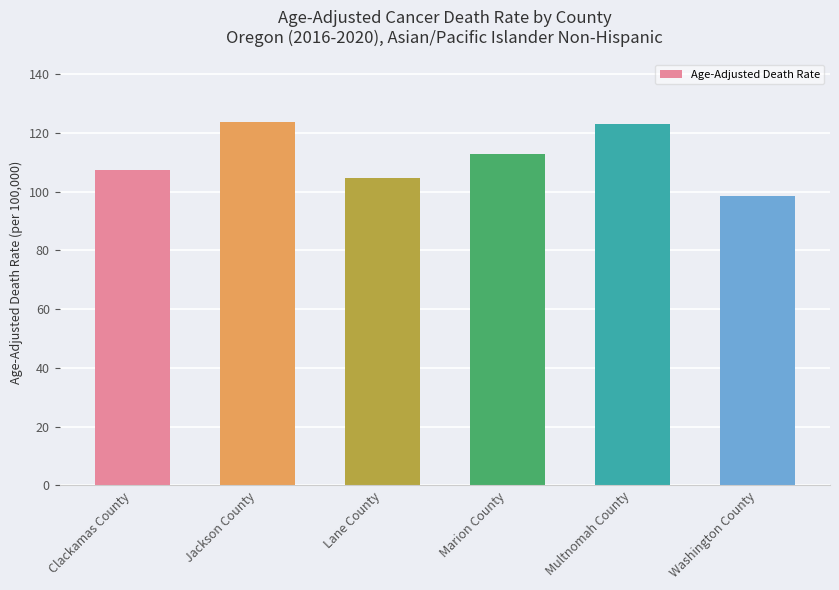

What is the value of the 2nd bar from the left?

123.8